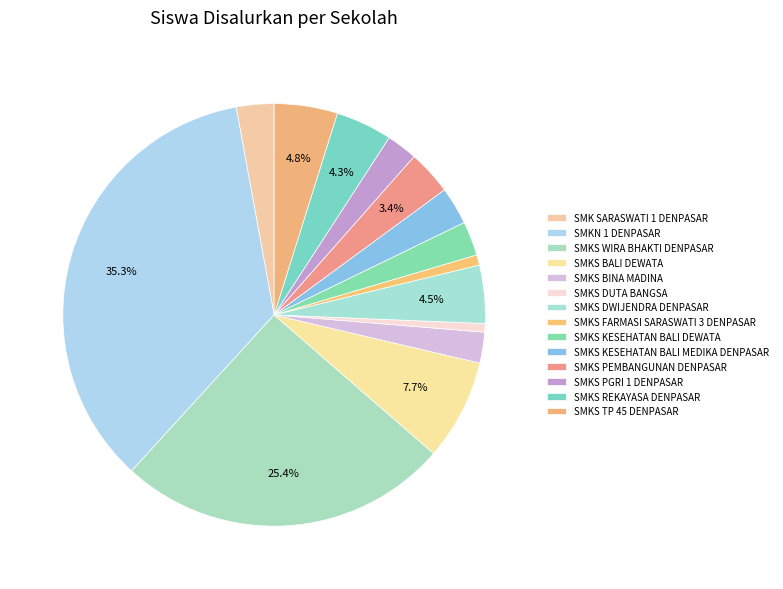

Which category has the biggest portion of the pie?

SMKN 1 DENPASAR